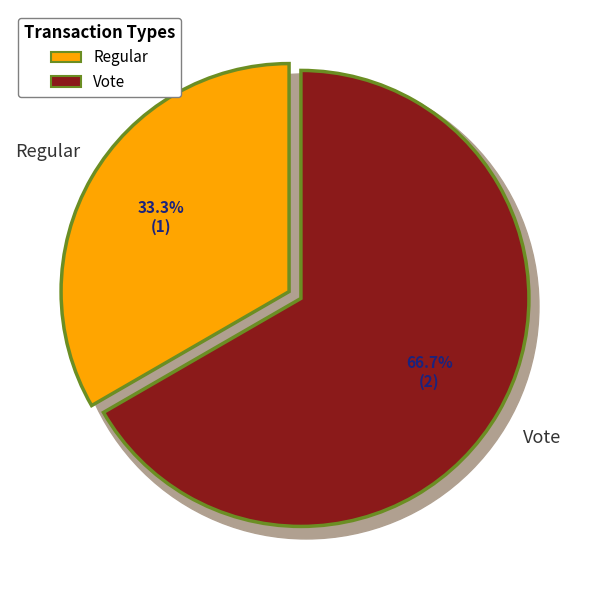

What is the smallest slice in the pie chart?

Regular